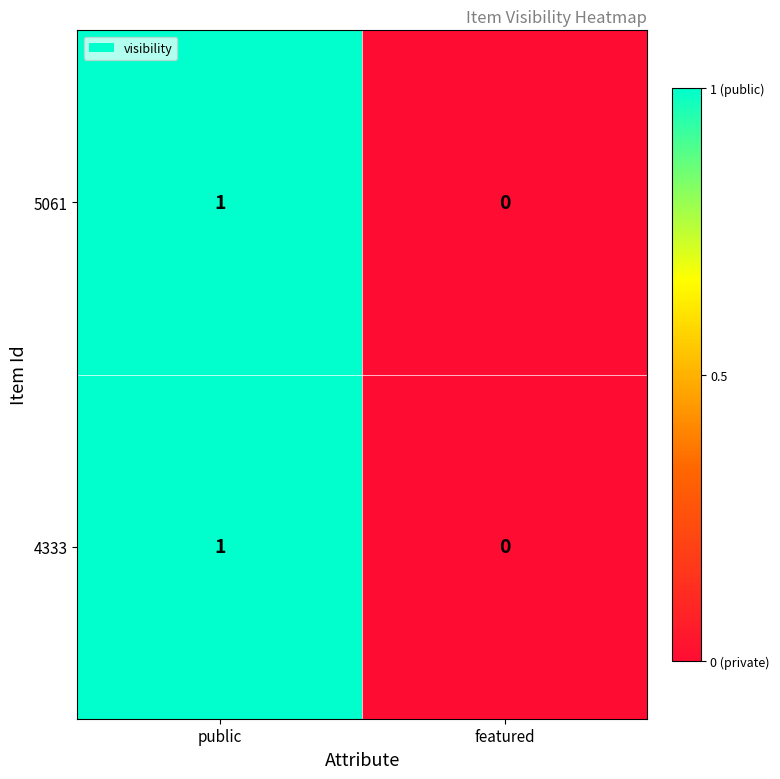

List the labels in order of 5061 value, smallest first.

featured, public